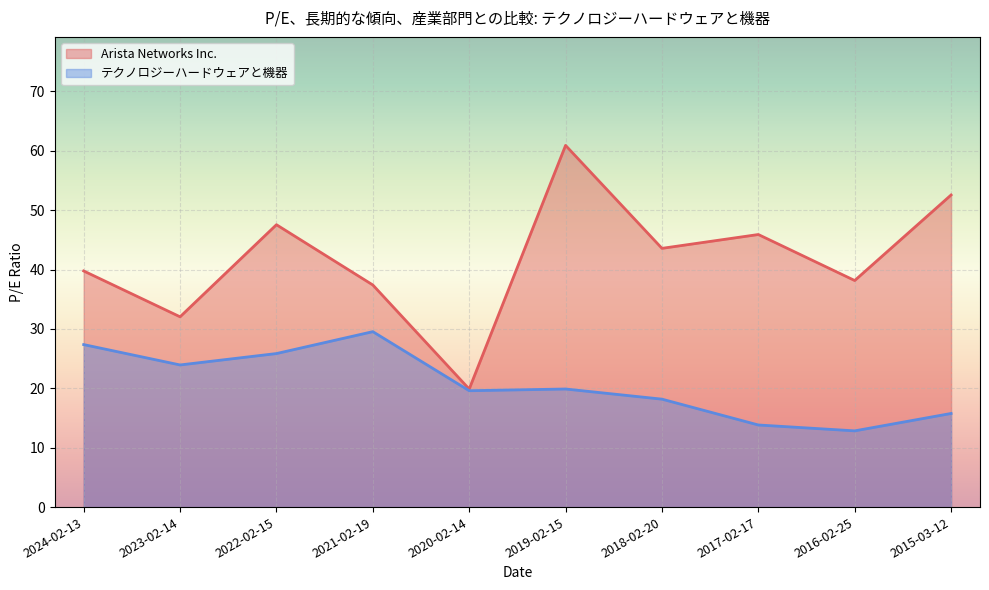

Which label corresponds to the smallest value in the chart?

2016-02-25